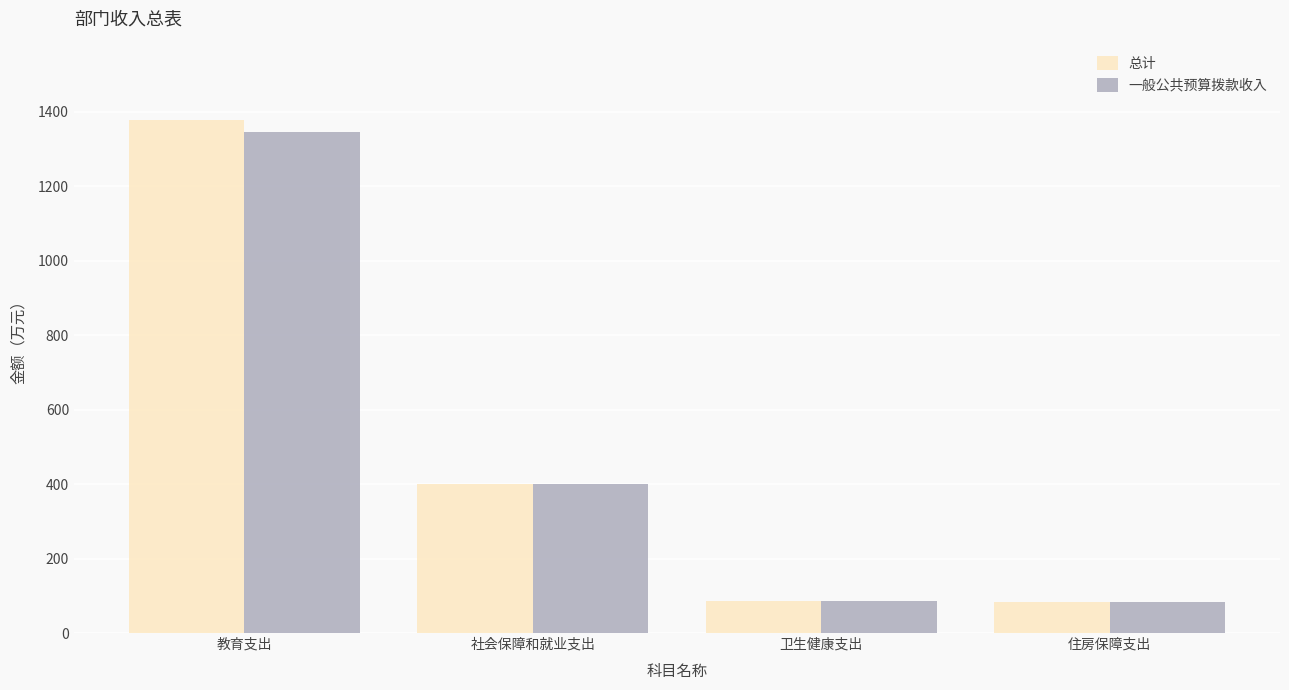

At how many categories does at least one series exceed 332?

2